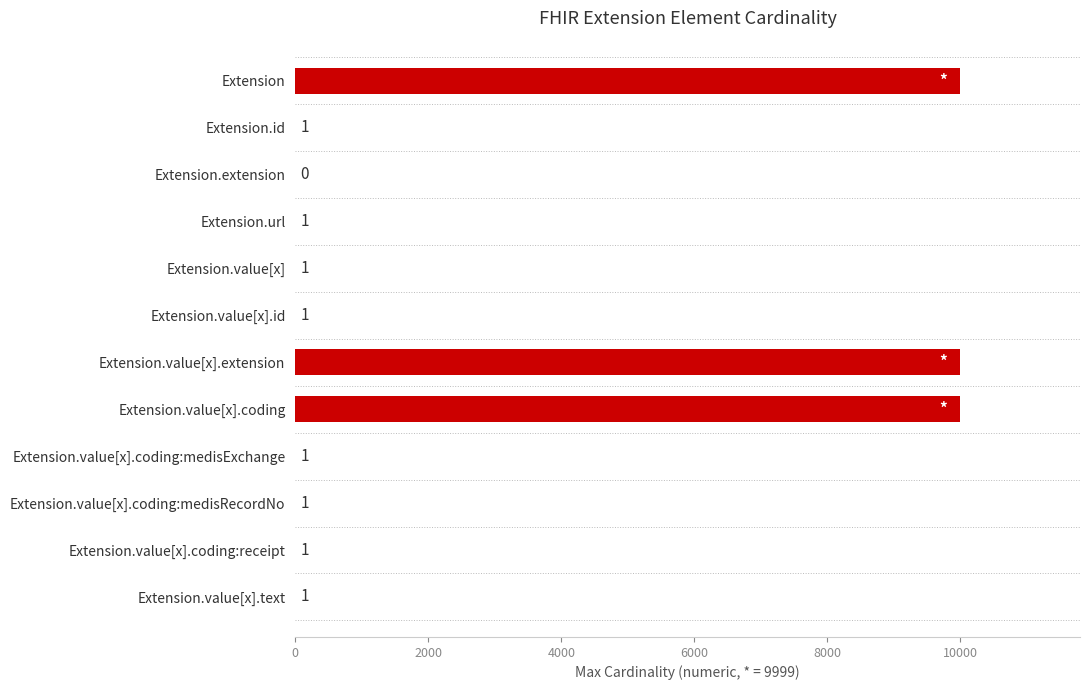

What is the greatest value displayed?

9999